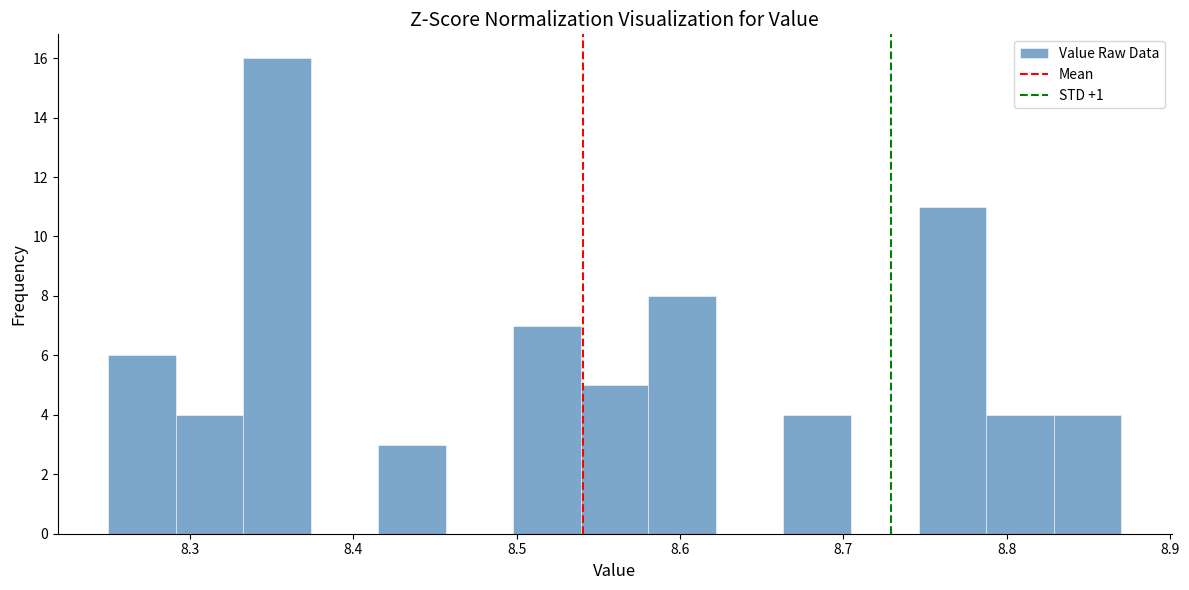

Reading left to right, list every bar in this chart as the range it spans on the x-axis followed by its height. Neither the bar edges nor the heights are printed on the chart, so give them approximately, as read against the axes.

8.25 to 8.29: 6
8.29 to 8.33: 4
8.33 to 8.37: 16
8.37 to 8.42: 0
8.42 to 8.46: 3
8.46 to 8.50: 0
8.50 to 8.54: 7
8.54 to 8.58: 5
8.58 to 8.62: 8
8.62 to 8.66: 0
8.66 to 8.70: 4
8.70 to 8.75: 0
8.75 to 8.79: 11
8.79 to 8.83: 4
8.83 to 8.87: 4